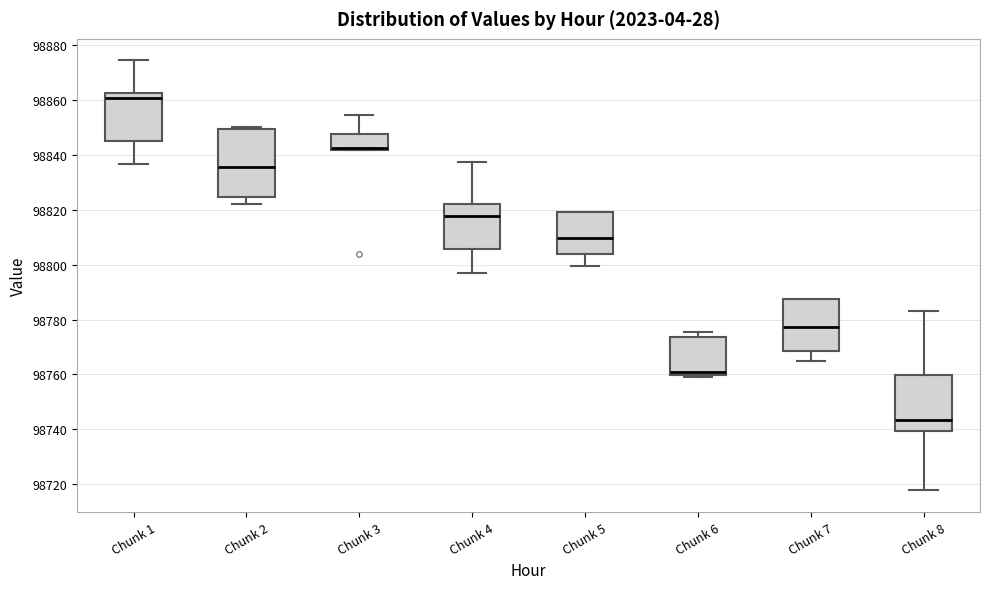

Which box is the tallest, from its lower edge to its upper edge?

Chunk 2